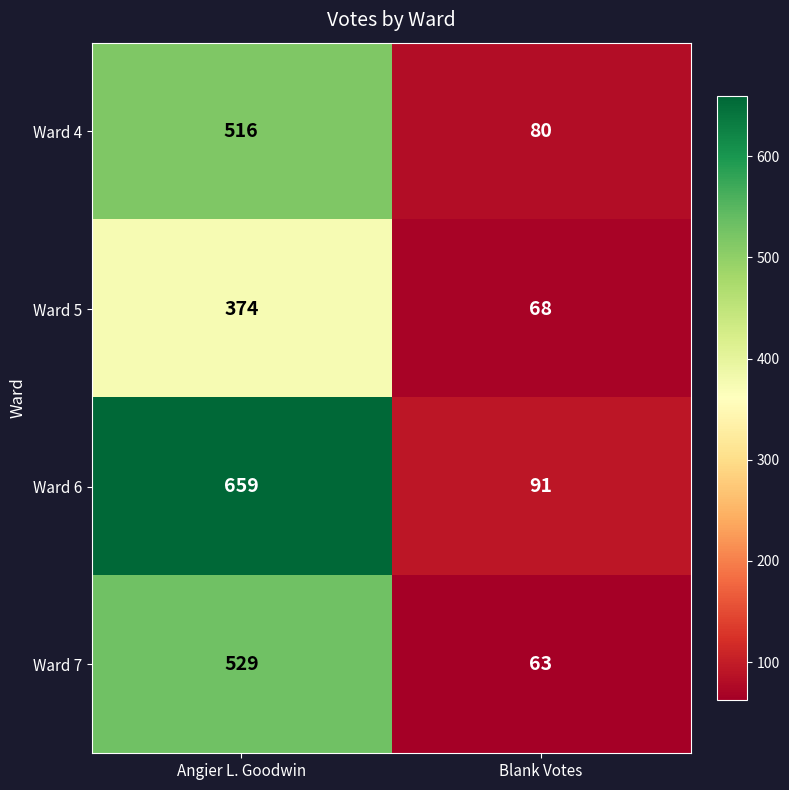

The Ward 7 series shows 167 at Angier L. Goodwin. True or false?

False